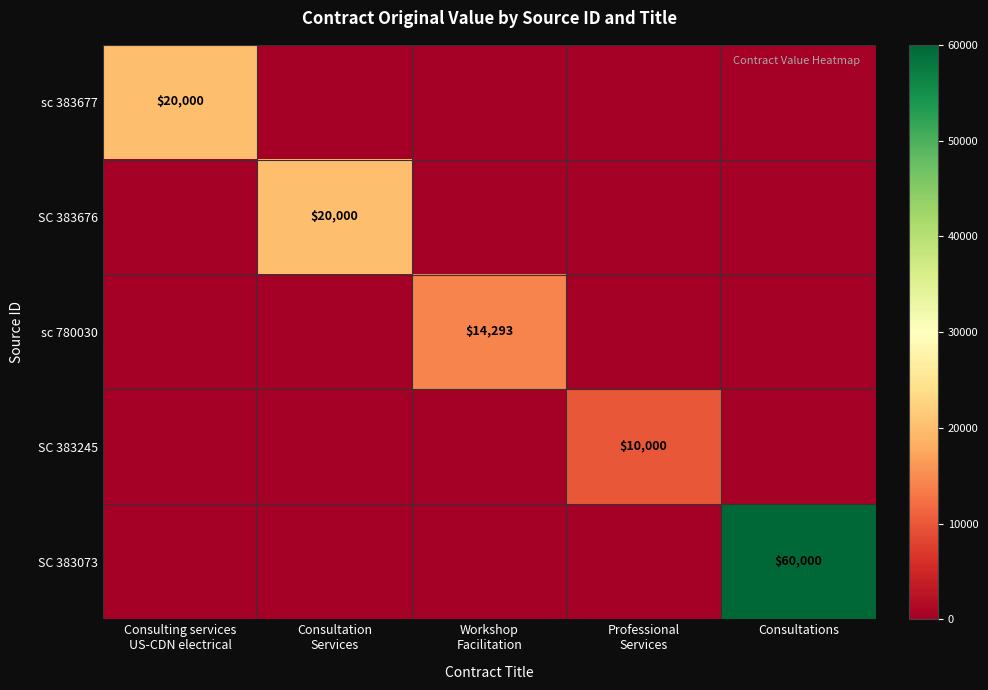

At how many categories does at least one series exceed 16588?

3